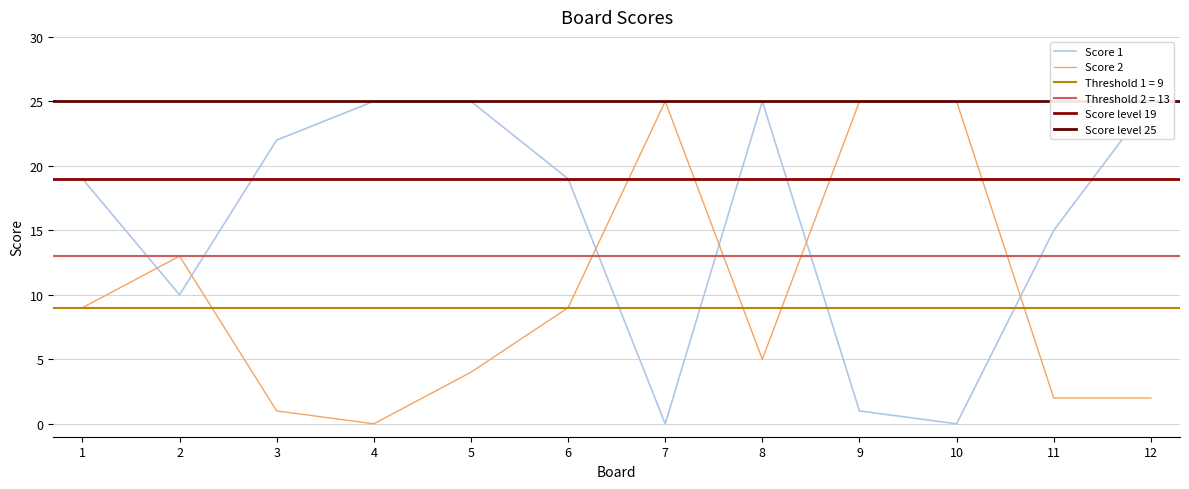

Is it true that Score 2 equals 0 at 4?

True